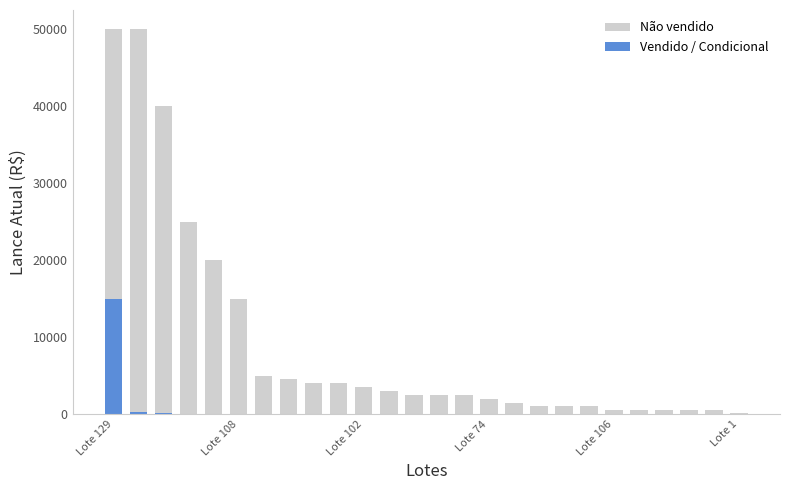

Reading right to left, what are all the values shown in this chart?

Não vendido: 100	500	500	500	500	500	1000	1000	1000	1500	2000	2500	2500	2500	3000	3500	4000	4000	4500	5000	15000	20000	25000	40000	50000	50000
Vendido / Condicional: 0	0	0	0	0	0	0	0	0	0	0	0	0	0	0	0	0	0	0	0	0	0	0	100	300	15000